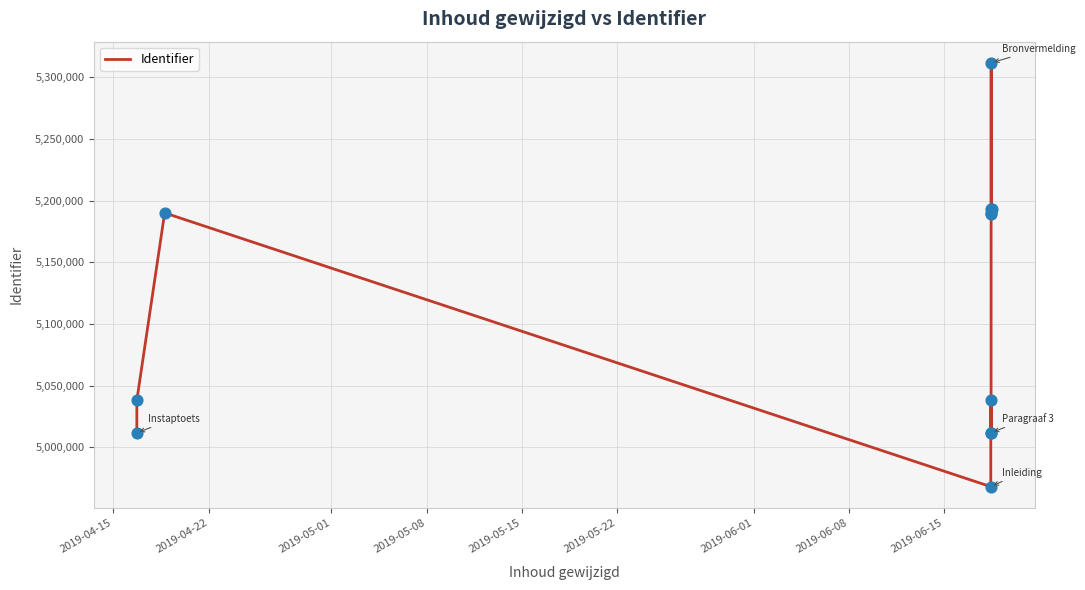

What is the ratio of the value at 2019-05-08 to the value at 2019-05-15?

1.0